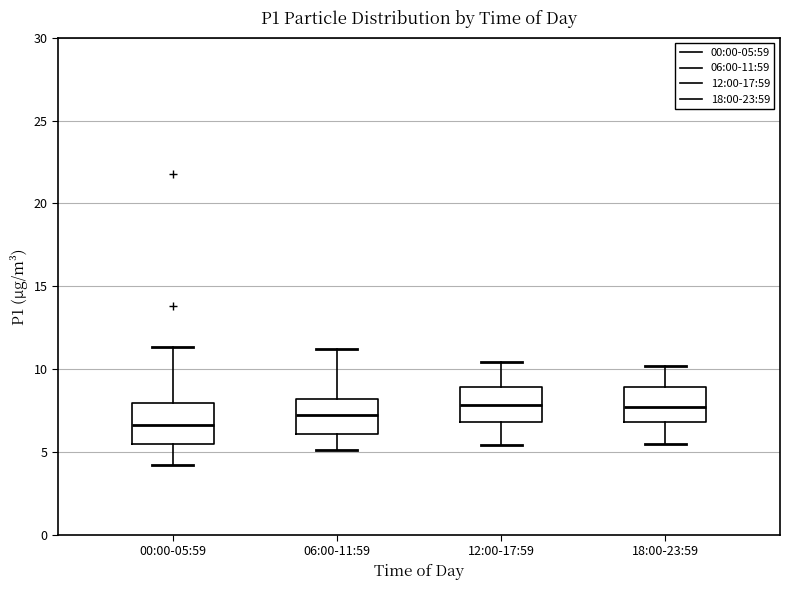

Reading left to right, transcribe this box plot: for each box, give where its median line is, the range the box spans, and where its two whiskers end, as read against the y-axis. The values are not printed on the chart, so give them approximately, as read against the axis.

00:00-05:59: median 6.5, box 5.5 to 8.0, whiskers 4.0 to 11.5
06:00-11:59: median 7.0, box 6.0 to 8.0, whiskers 5.0 to 11.0
12:00-17:59: median 8.0, box 7.0 to 9.0, whiskers 5.5 to 10.5
18:00-23:59: median 7.5, box 7.0 to 9.0, whiskers 5.5 to 10.0